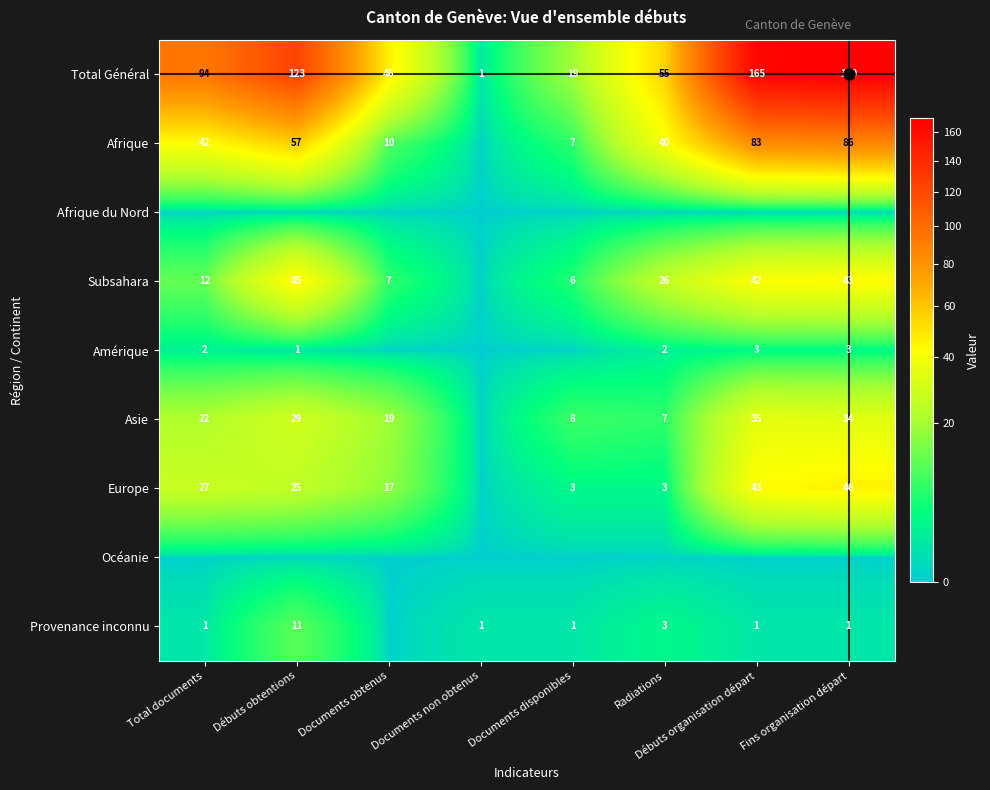

True or false: Afrique has a value of 83 at Débuts organisation départ.

True